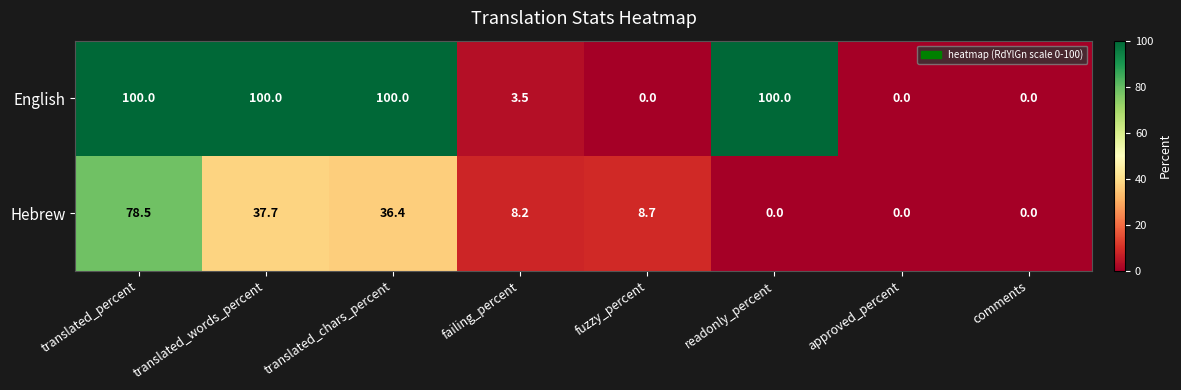

How many distinct data groups are displayed?

2